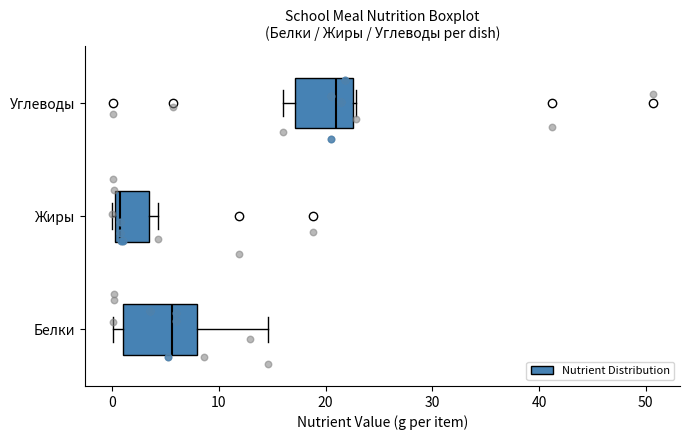

Reading bottom to top, transcribe this box plot: for each box, give where its median line is, the range the box spans, and where its two whiskers end, as read against the x-axis. The values are not printed on the chart, so give them approximately, as read against the axis.

Белки: median 6, box 1 to 8, whiskers 0 to 15
Жиры: median 1, box 0 to 3, whiskers 0 to 4
Углеводы: median 21, box 17 to 23, whiskers 16 to 23